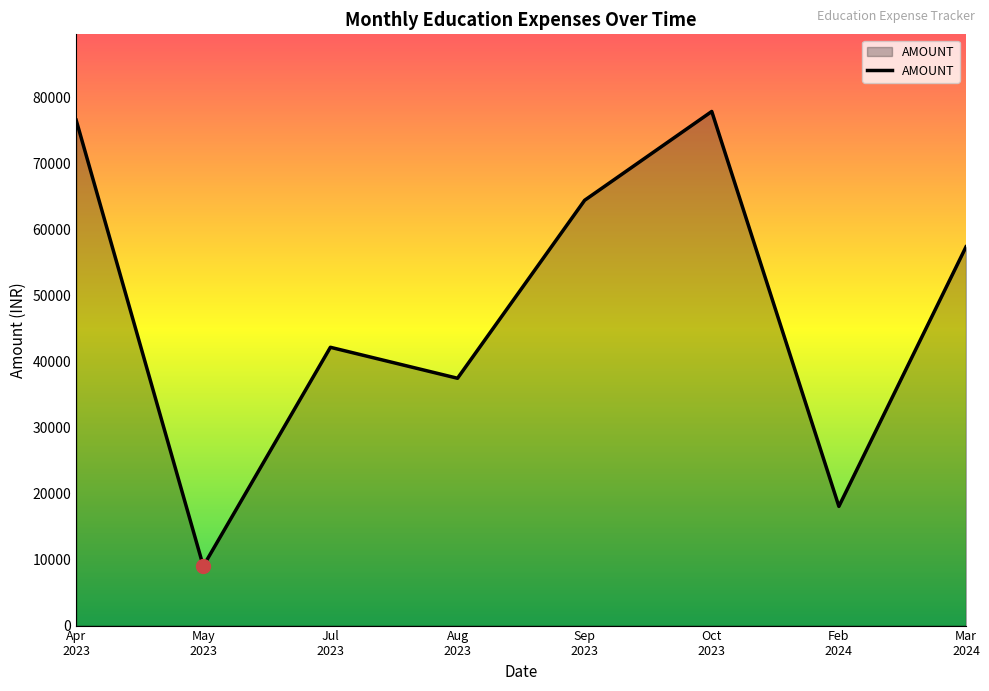

What is the sum of the values at Apr
2023 and May
2023?

85535